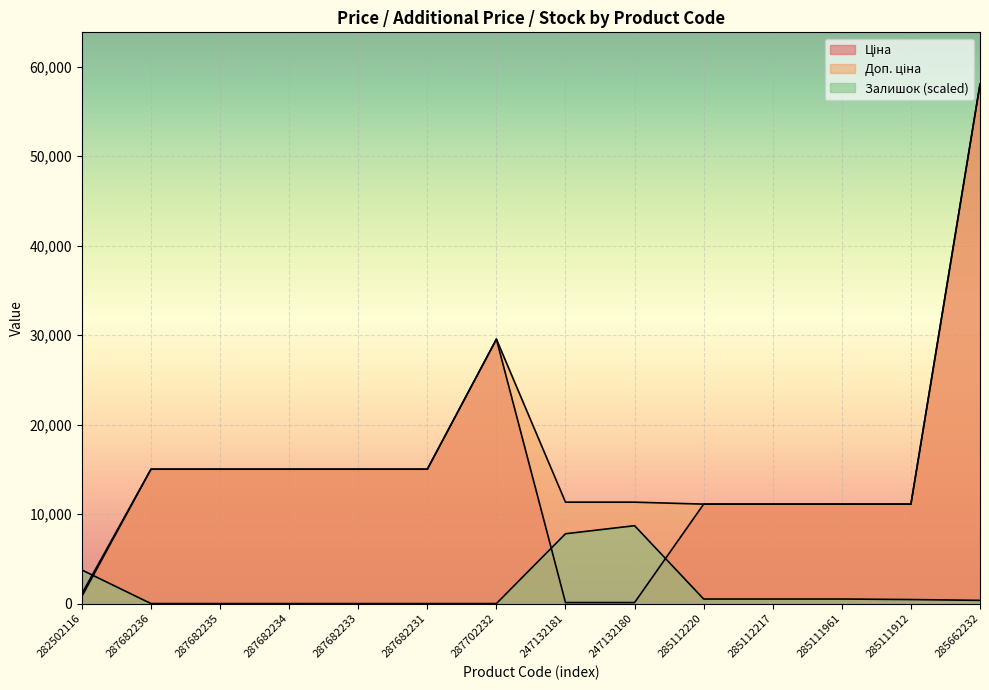

How many lines are shown in the chart?

3